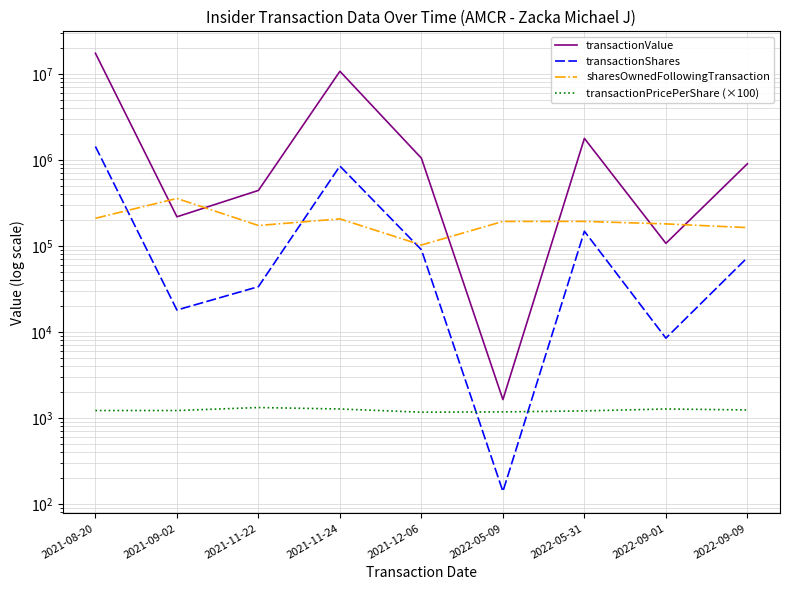

What is the highest value of the transactionShares series?

1429959.0